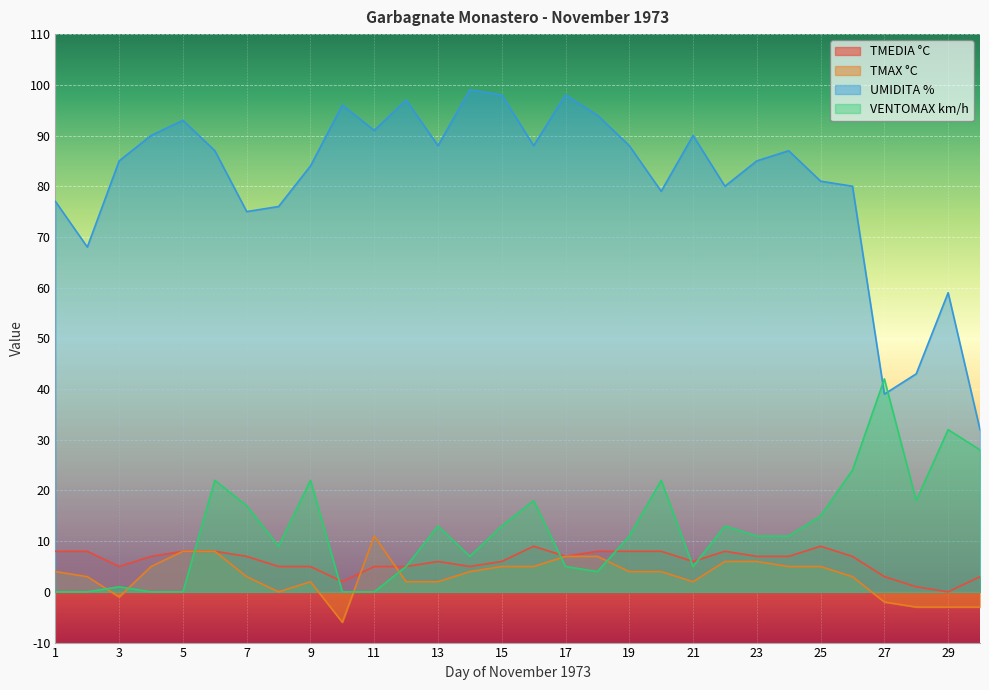

What is the sum of all UMIDITA % values?

2427